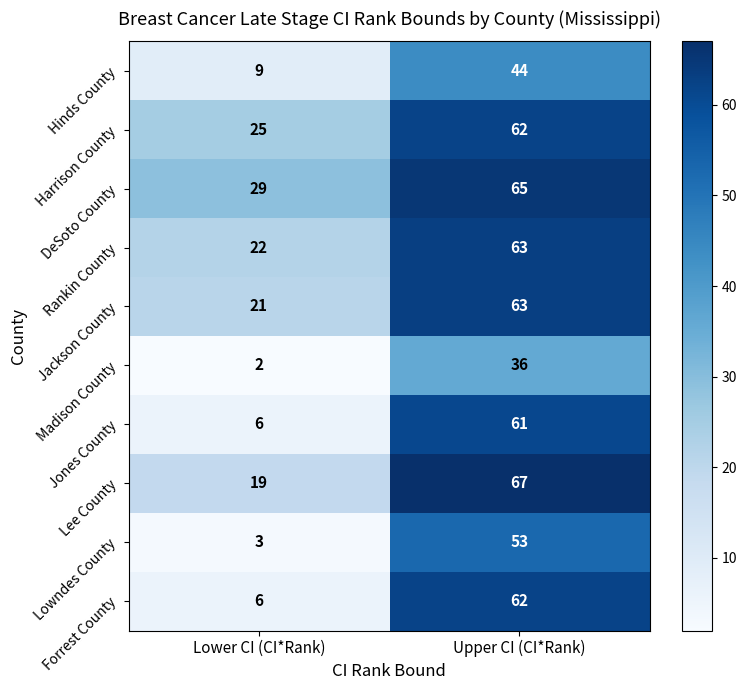

At which label is DeSoto County closest to 47?

Lower CI (CI*Rank)